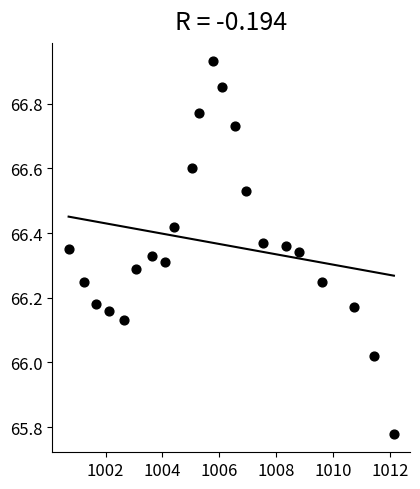

What is the range of X values (max minus min)?

11.4